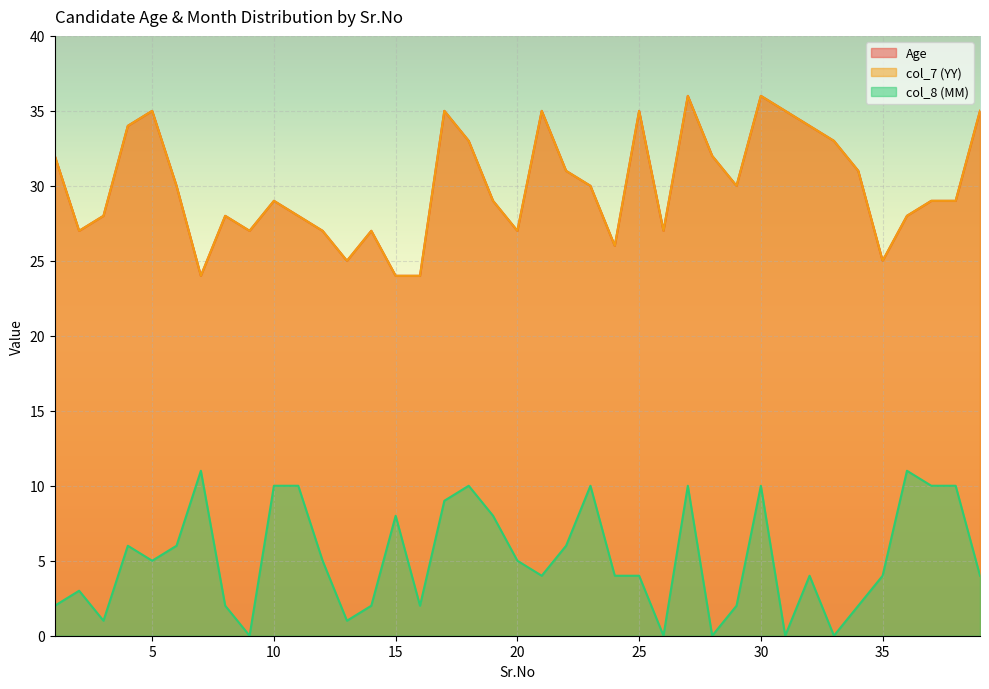

Does the chart display data point markers on the line(s)?

No